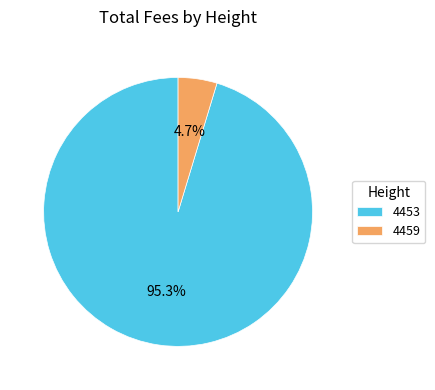

Combined, what portion of the pie is 4453 and 4459?

100.0%